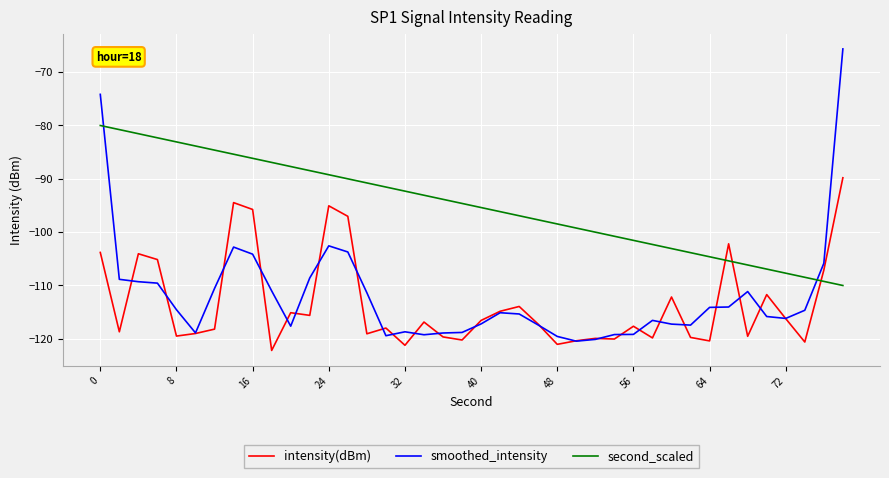

Rank the series by their maximum value, from highest to lowest.

smoothed_intensity, second_scaled, intensity(dBm)